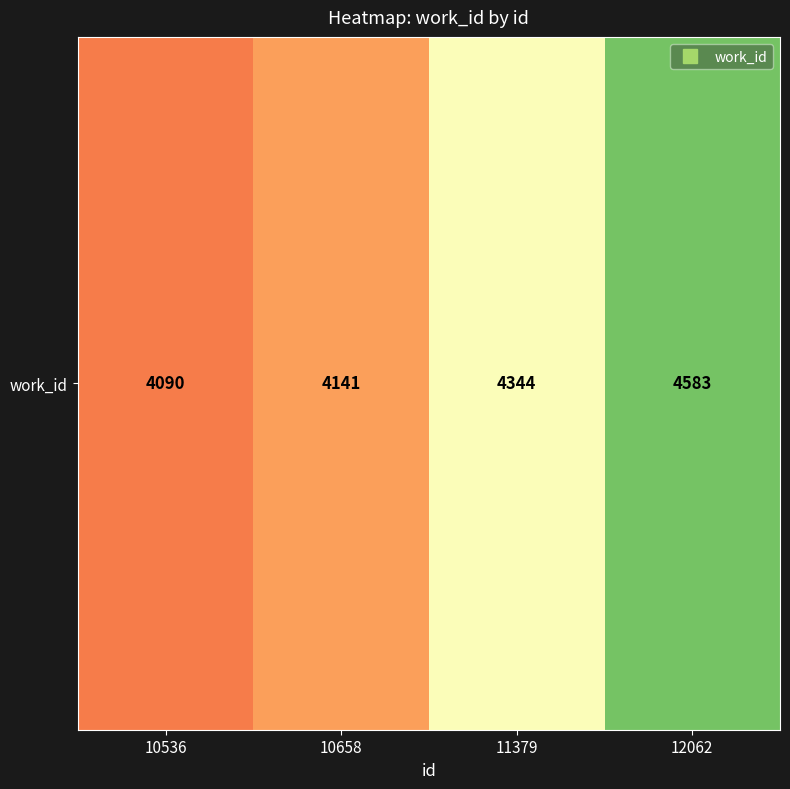

Approximately how many times larger is the value at 10658 compared to 11379?

1.0